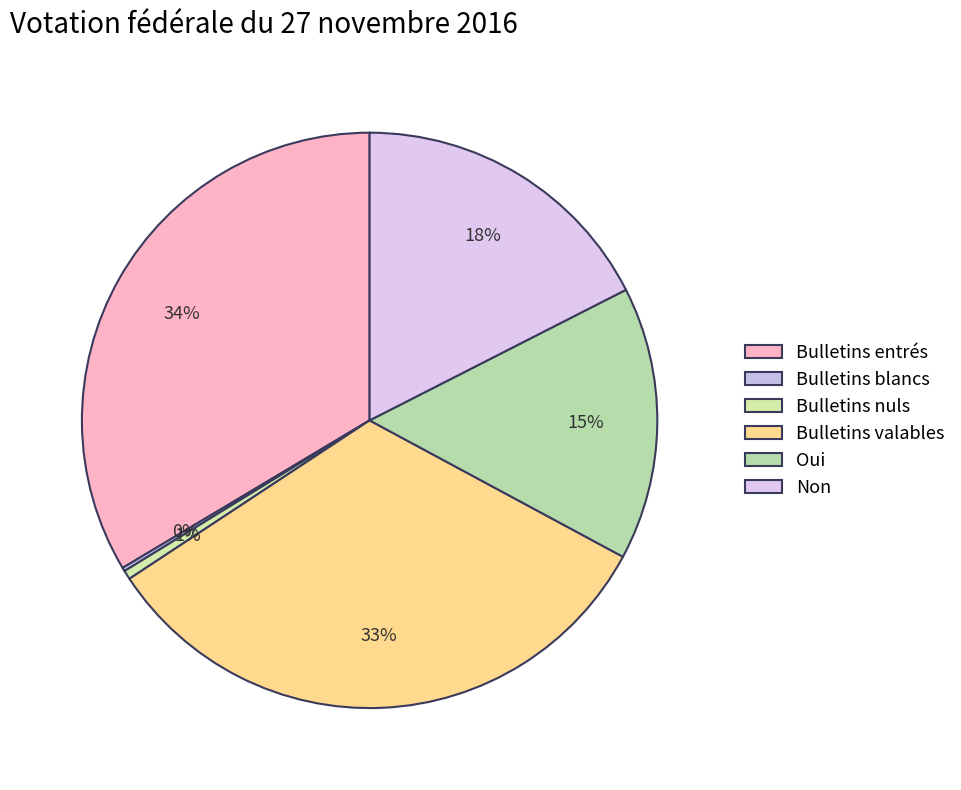

To the nearest percent, what is the difference between the Bulletins entrés and Bulletins blancs slice percentages?

33%